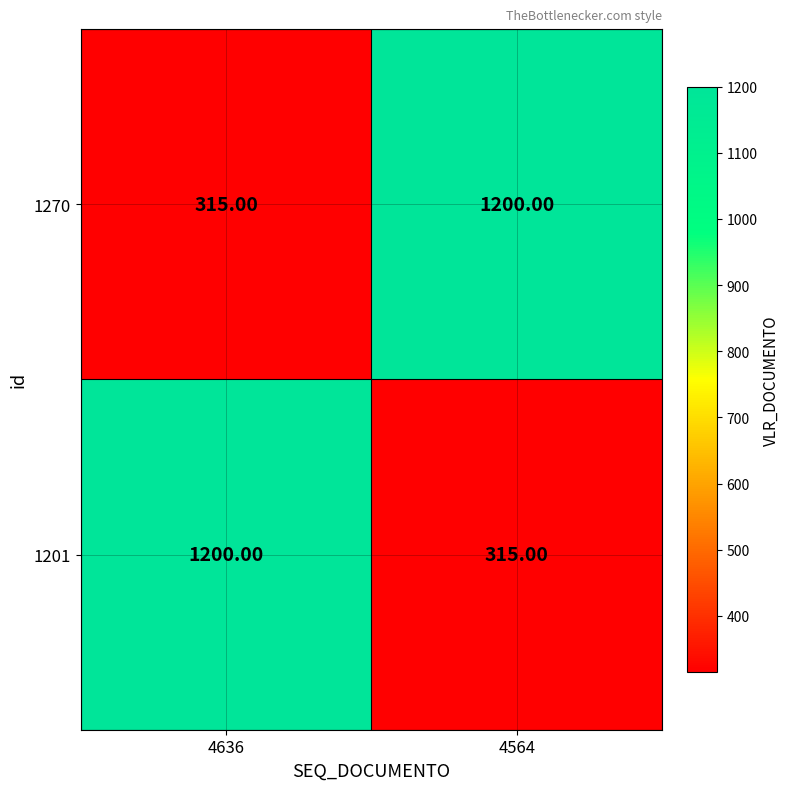

What is the spread (max minus min) of values at 4564?

885